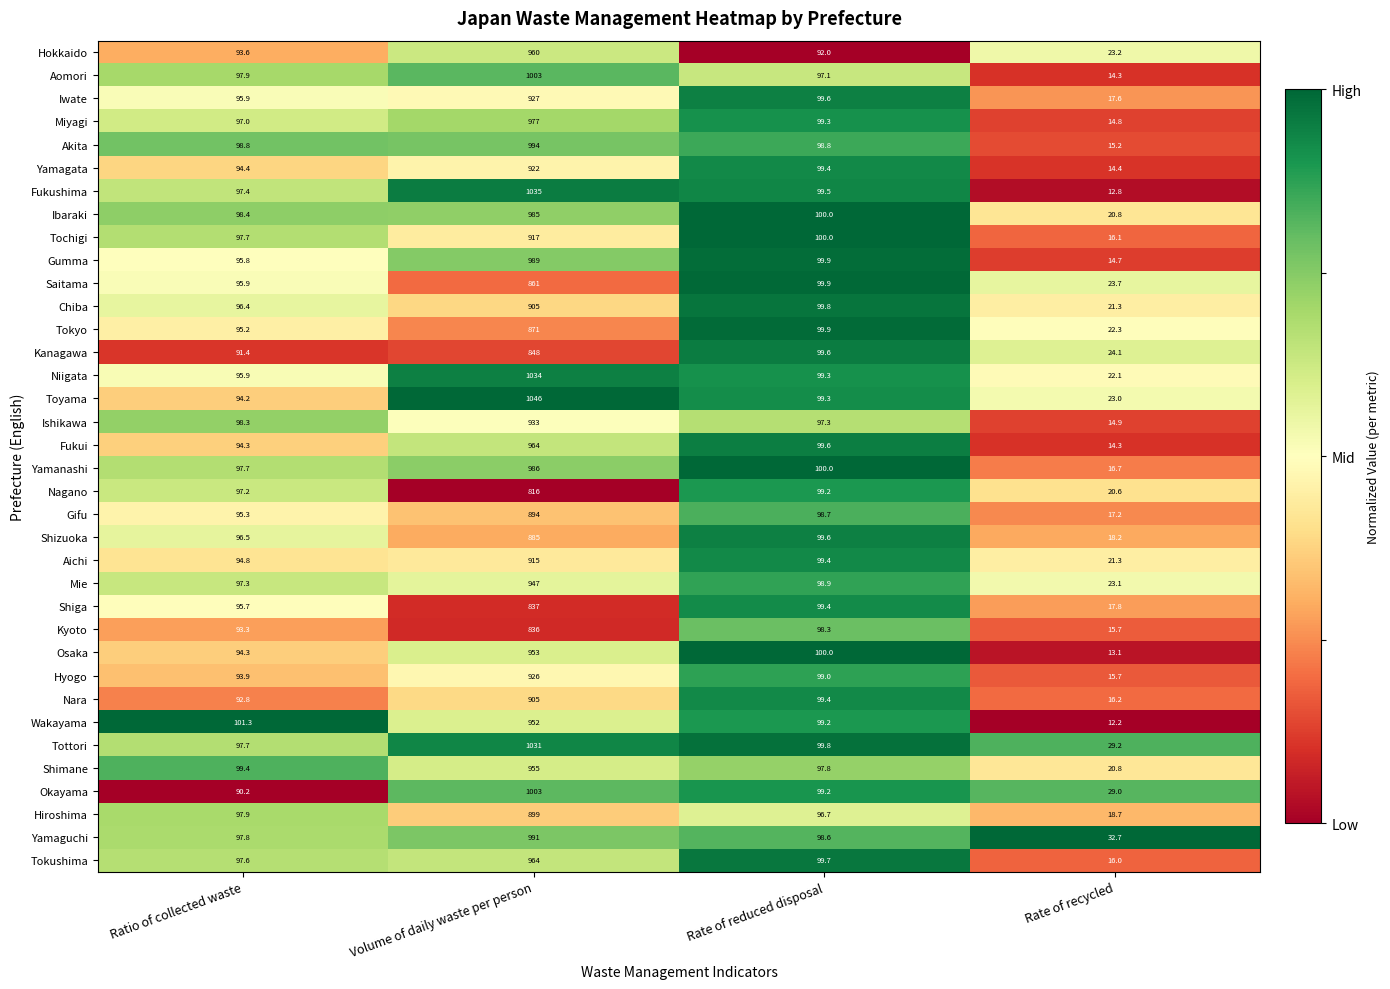

The Saitama series shows 99.9 at Rate of reduced disposal. True or false?

True